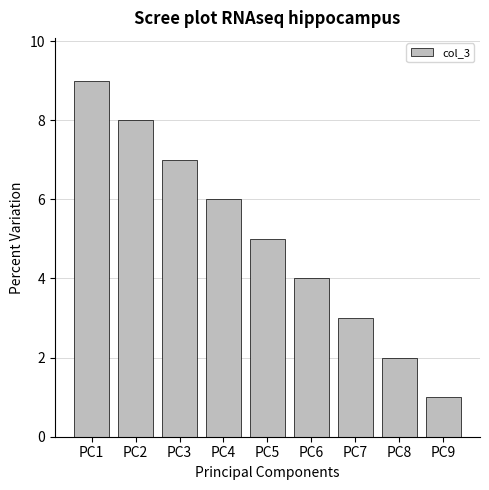

What is the approximate value at PC6?

4